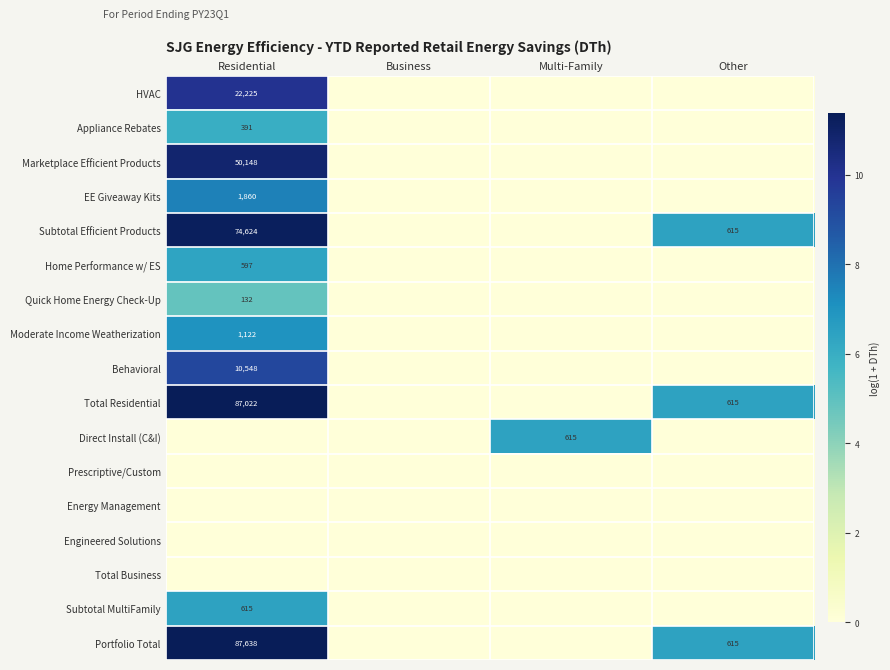

At how many categories does at least one series exceed 5?

3